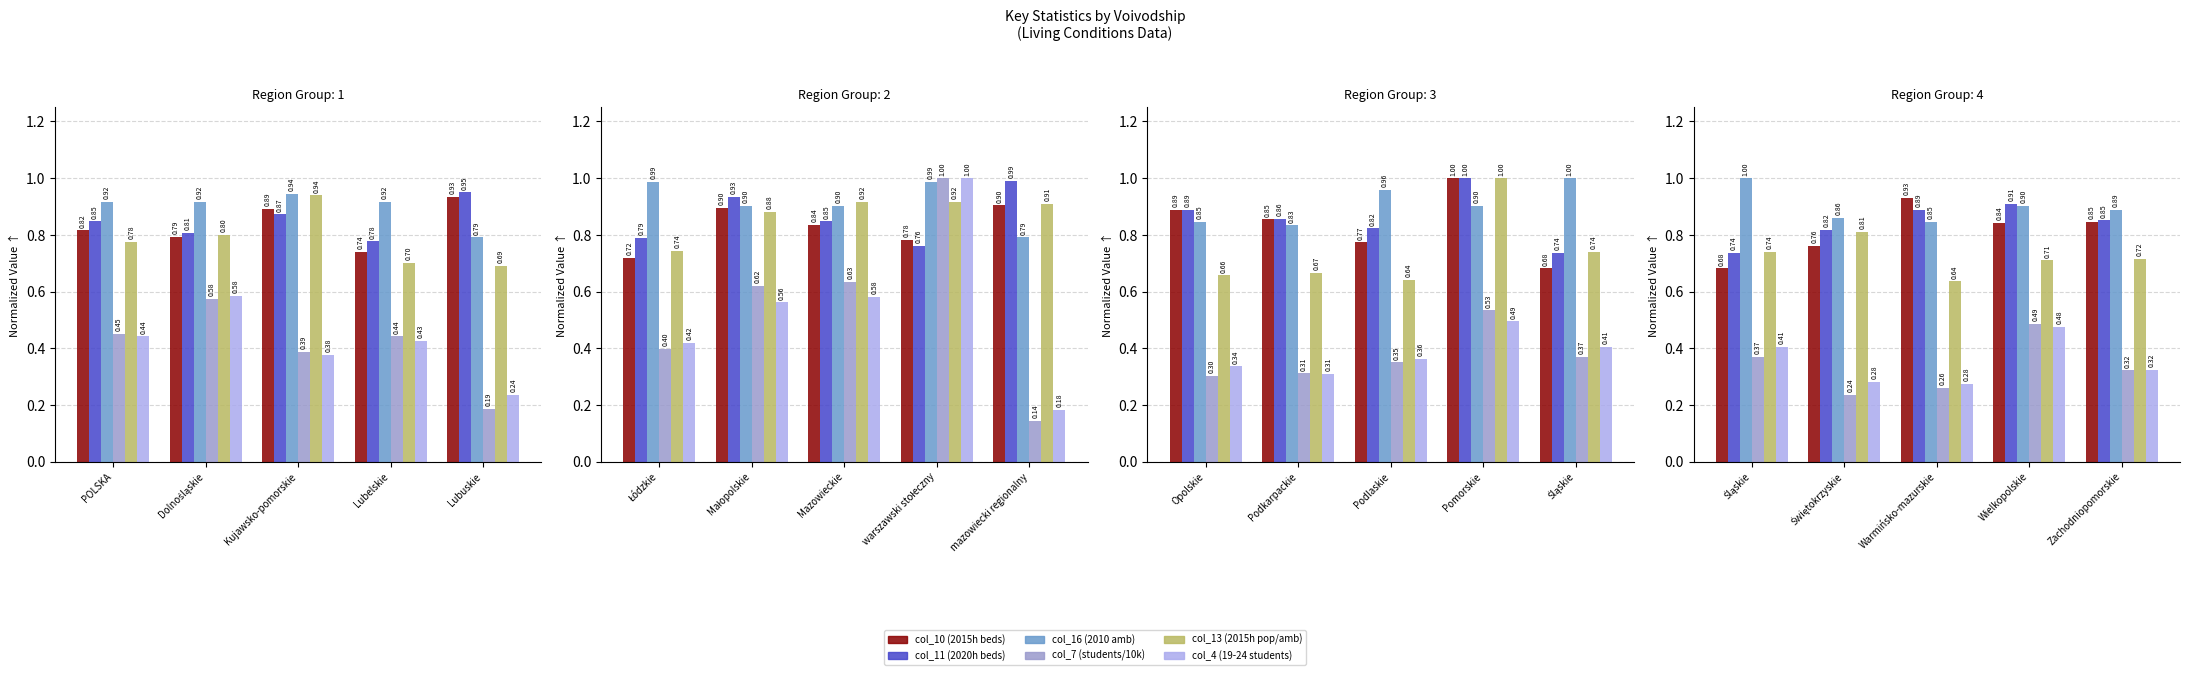

Between Zachodniopomorskie and Świętokrzyskie, which is larger?

Zachodniopomorskie